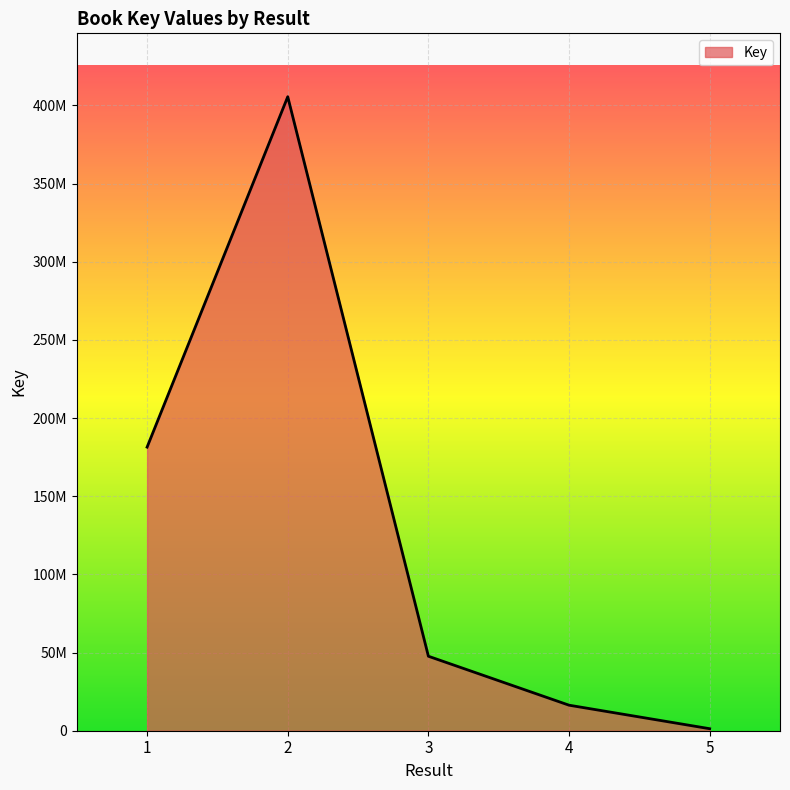

True or false: there are more than 0 points higher than both neighbors.

True